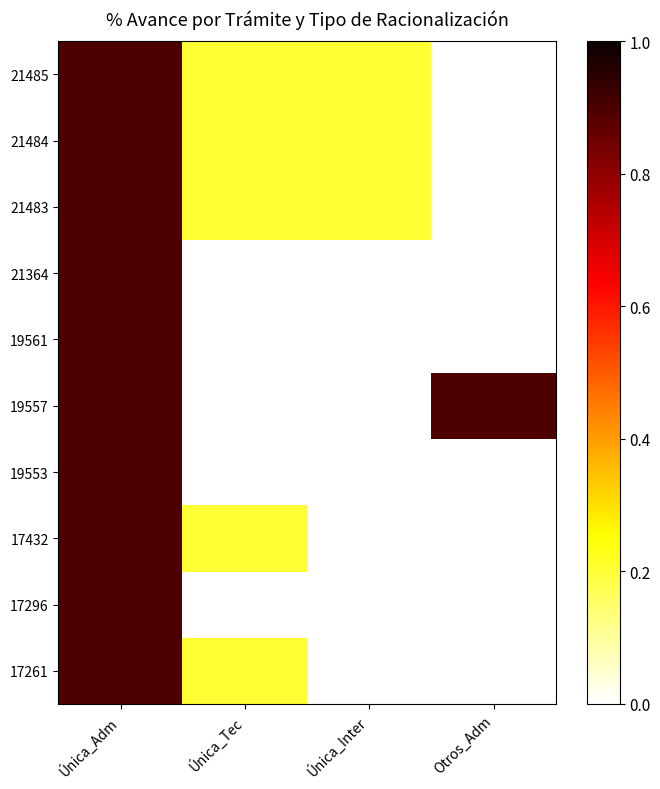

Which label corresponds to the smallest value in the chart?

Única_Inter